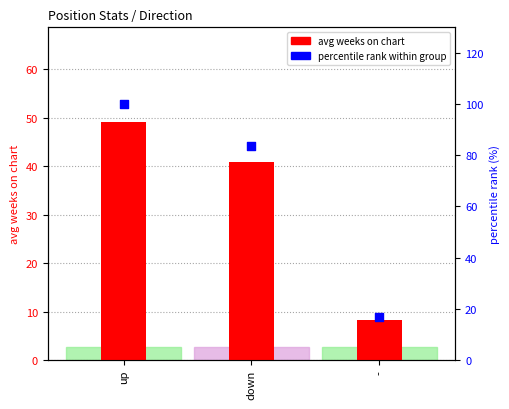

Which series reaches the minimum Y coordinate?

avg weeks on chart